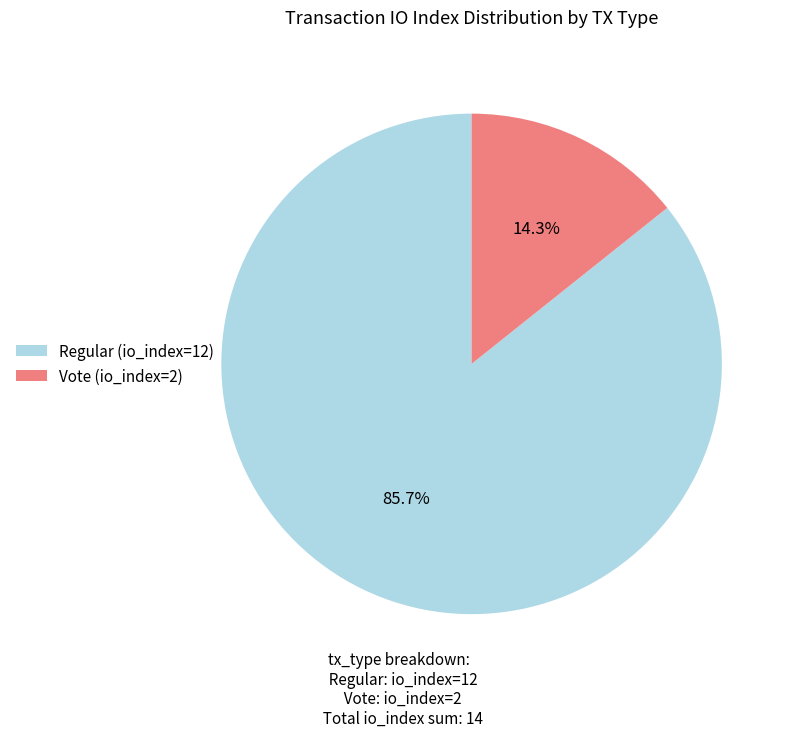

To the nearest percent, what percentage of the pie is Vote (io_index=2)?

14%